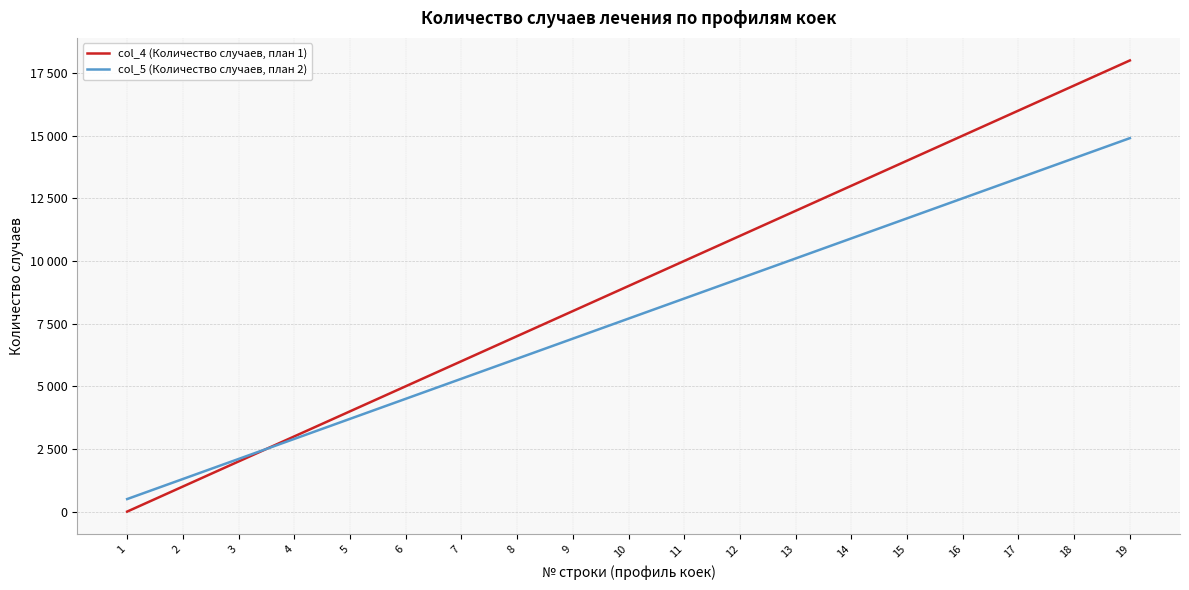

What is the difference between the col_4 (Количество случаев, план 1) values at 11 and 8?

3000